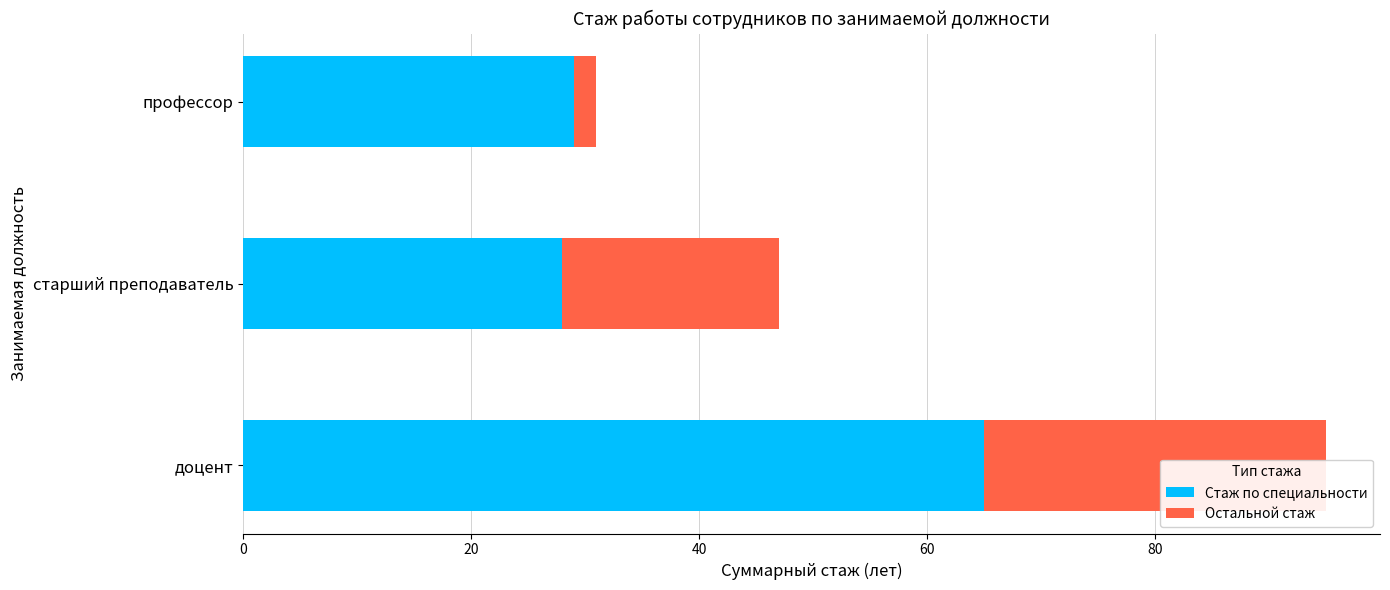

What is the value of the Стаж по специальности bar at the 3rd from the left?

29